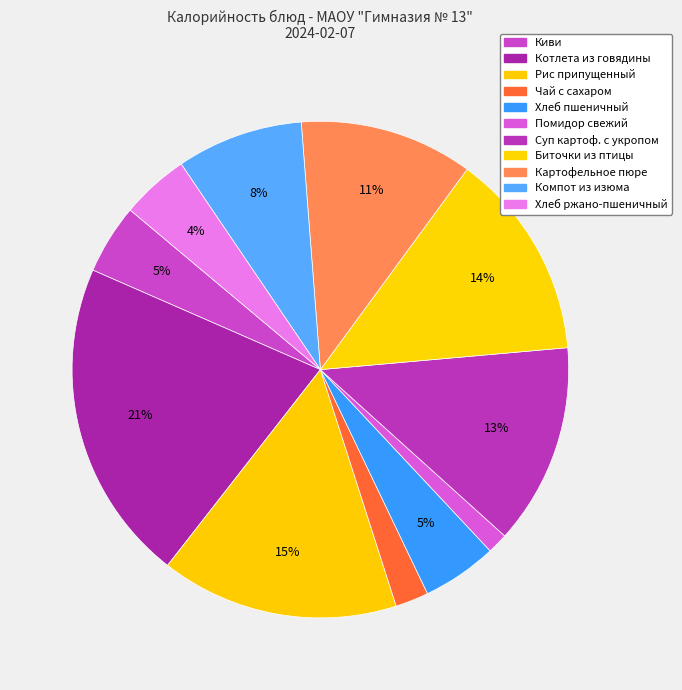

How many segments does this pie chart have?

11